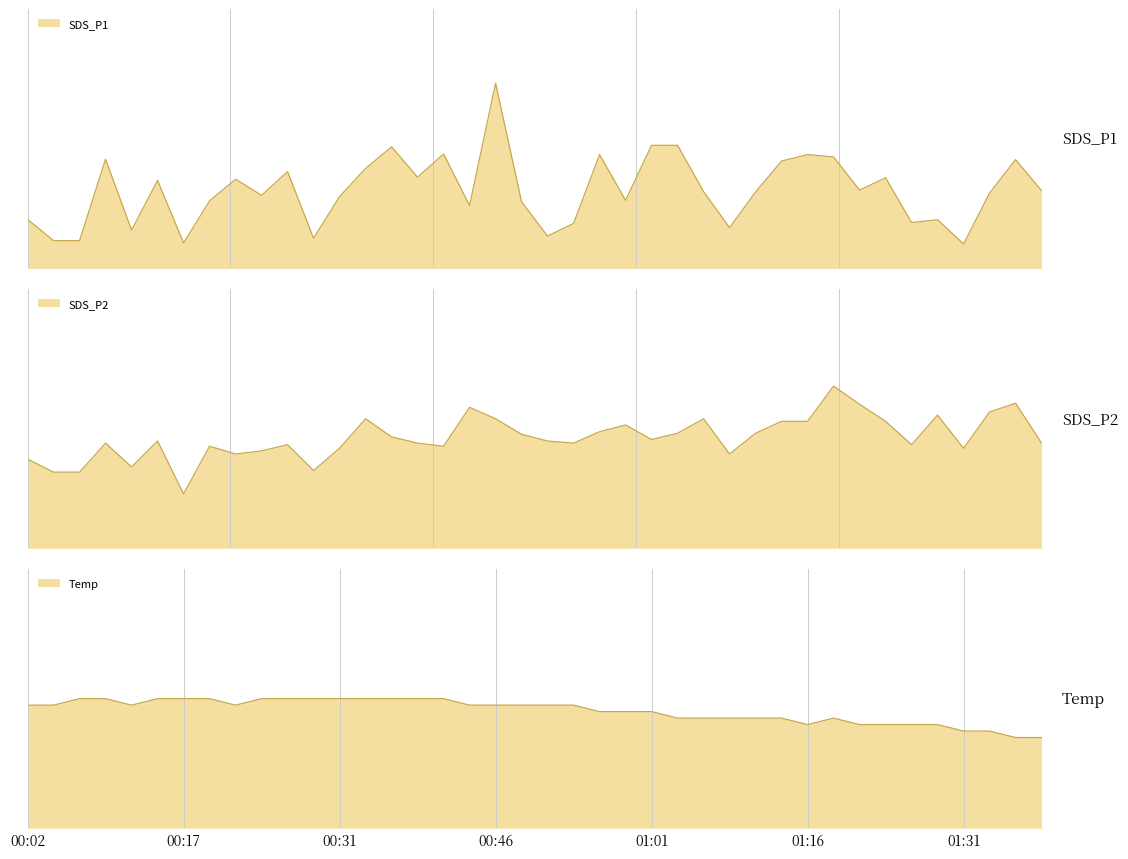

At how many categories does at least one series exceed 10?

34